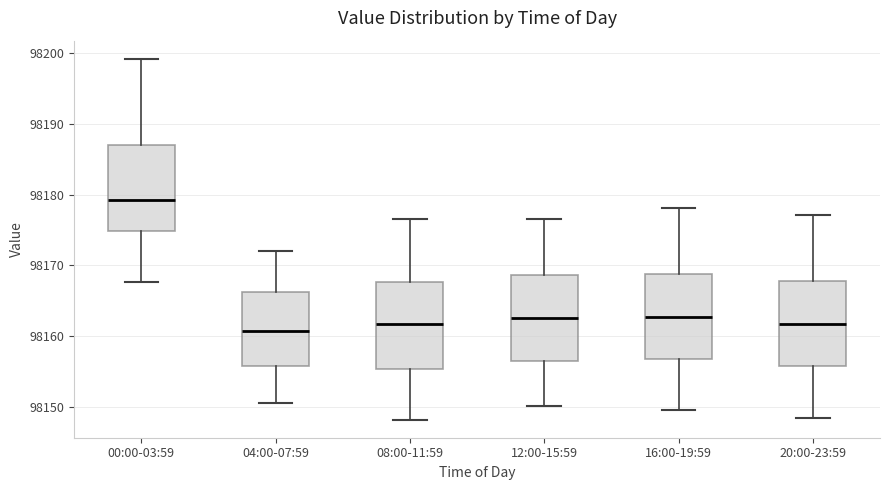

Reading left to right, read every box against the y-axis: the position of its median line, the range the box covers, and the ends of its whiskers. The values are not printed on the chart, so give them approximately, as read against the axis.

00:00-03:59: median 98179, box 98175 to 98187, whiskers 98168 to 98199
04:00-07:59: median 98161, box 98156 to 98166, whiskers 98151 to 98172
08:00-11:59: median 98162, box 98155 to 98168, whiskers 98148 to 98177
12:00-15:59: median 98163, box 98156 to 98169, whiskers 98150 to 98177
16:00-19:59: median 98163, box 98157 to 98169, whiskers 98150 to 98178
20:00-23:59: median 98162, box 98156 to 98168, whiskers 98149 to 98177